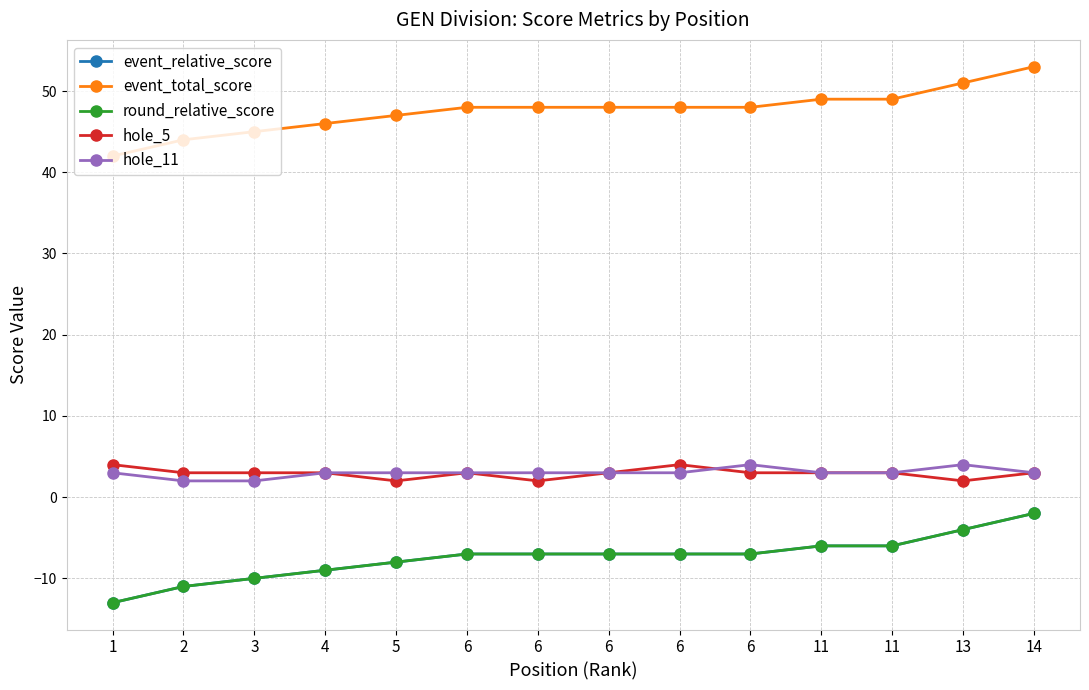

Is this an area chart (filled region under the line)?

No